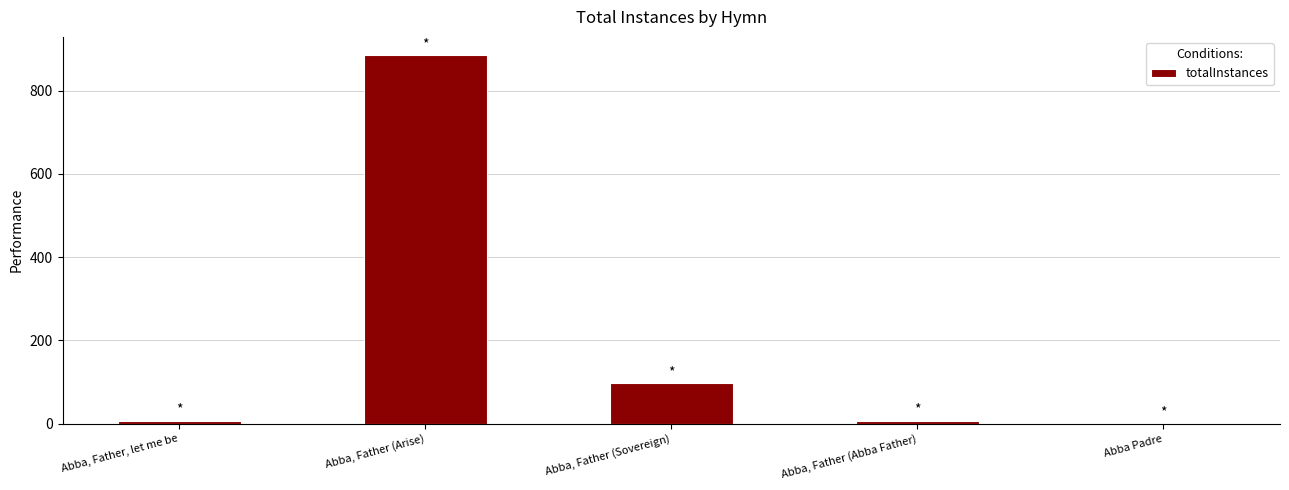

True or false: the data shows 97 at Abba, Father (Sovereign).

True